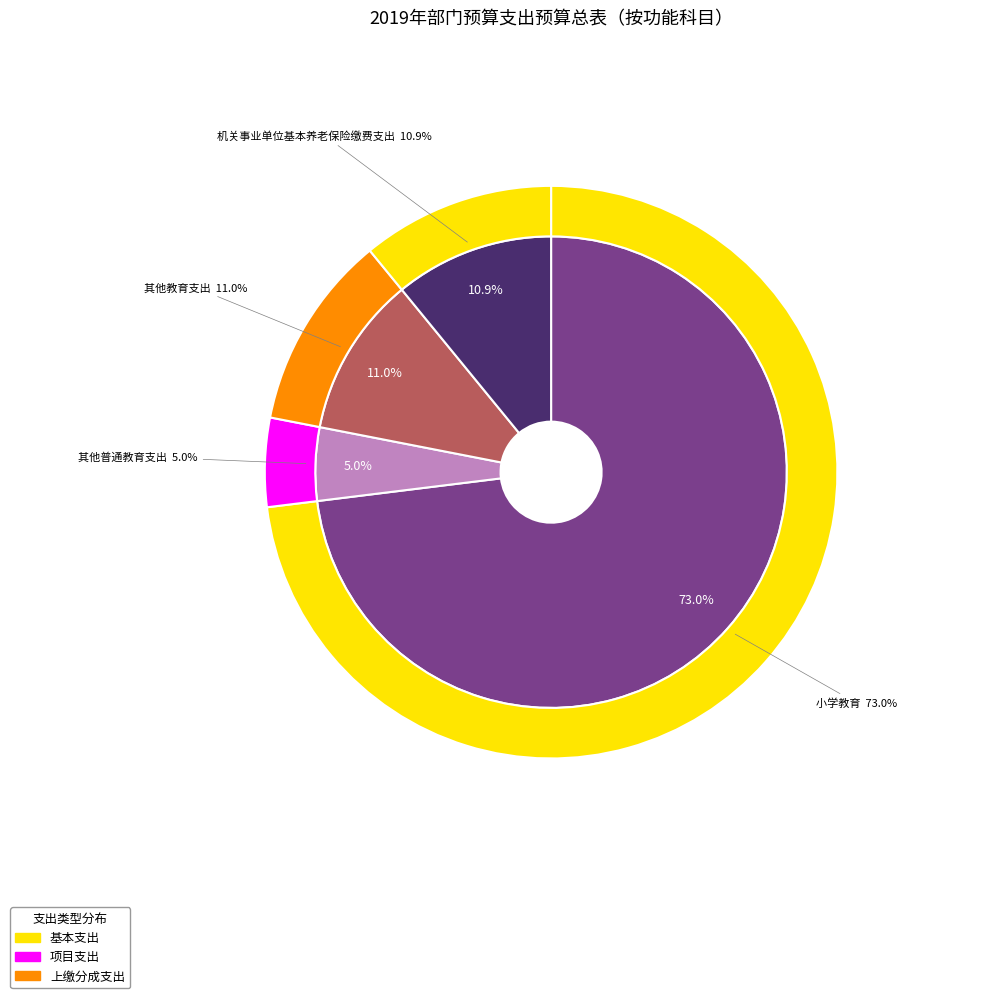

The 机关事业单位基本养老保险缴费支出 slice represents 11% of the pie. True or false?

True